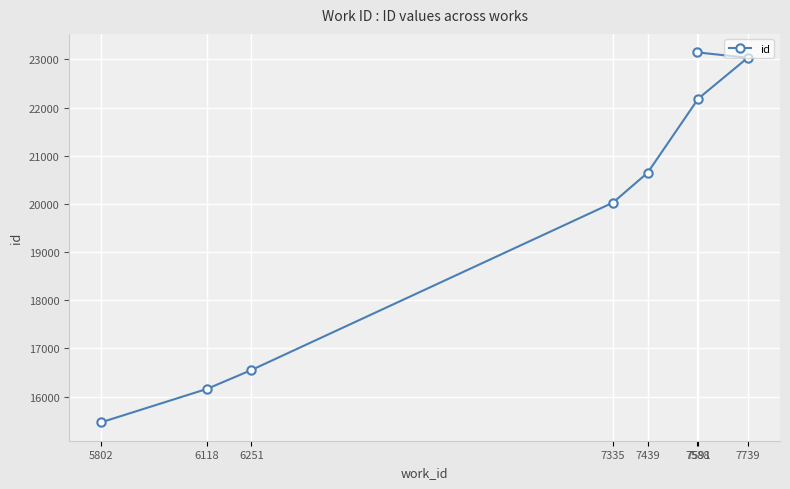

Between 6118 and 7591, which is larger?

7591